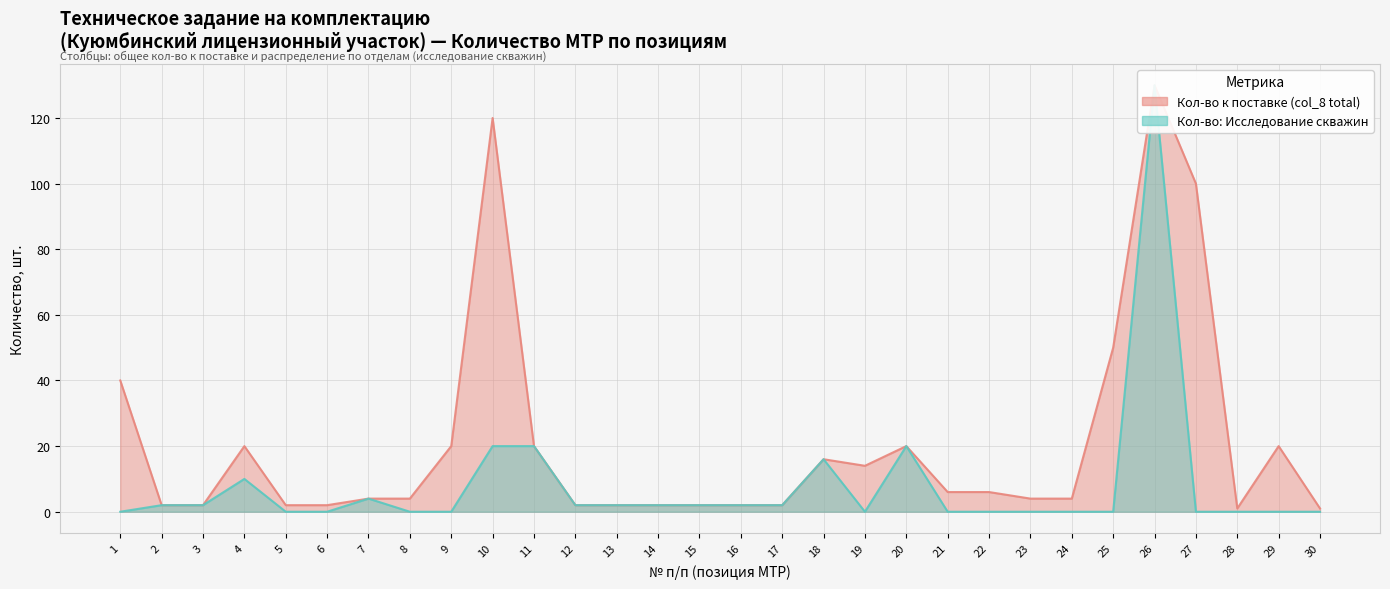

What is the sum of the Quantity to supply values at 3 and 13?

4